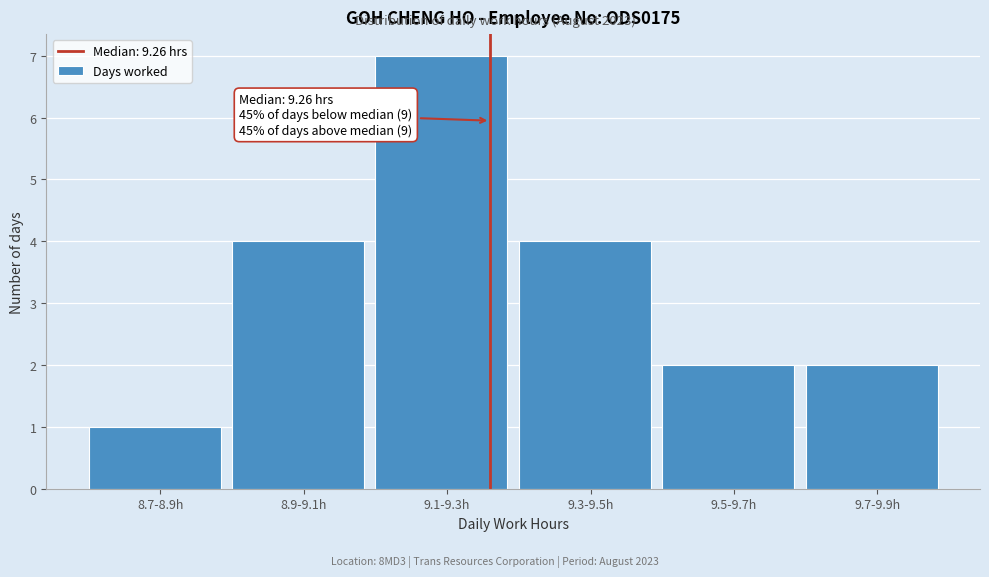

Reading left to right, what are all the values shown in this chart?

1	4	7	4	2	2